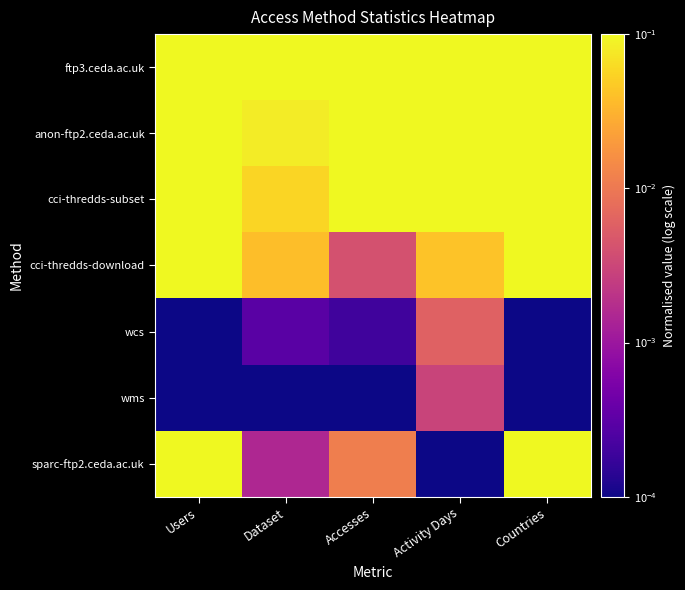

Between Users and Countries, which is larger?

Users